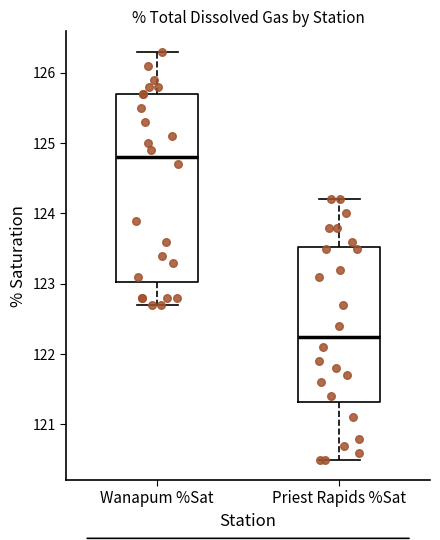

Where does the median line of the box for Priest Rapids %Sat sit on the y-axis? The values are not printed on the chart, so give them approximately, as read against the axis.

122.3